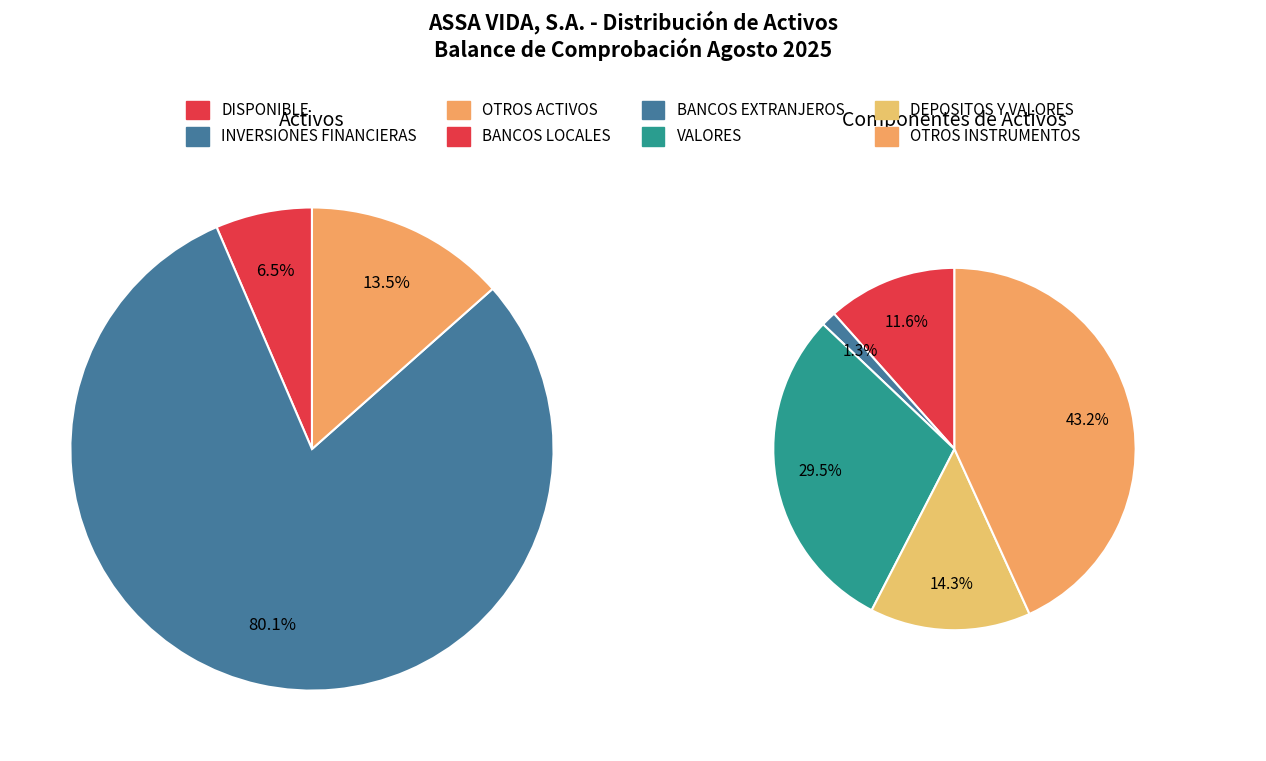

Combined, do DISPONIBLE and INVERSIONES FINANCIERAS account for over 50%?

Yes